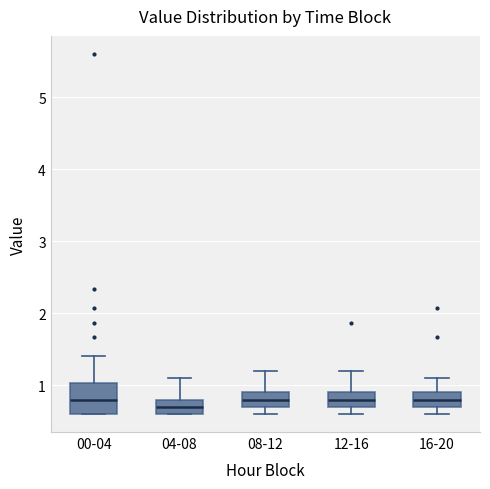

Reading left to right, read every box against the y-axis: the position of its median line, the range the box covers, and the ends of its whiskers. The values are not printed on the chart, so give them approximately, as read against the axis.

00-04: median 0.8, box 0.6 to 1.0, whiskers 0.6 to 1.4
04-08: median 0.7, box 0.6 to 0.8, whiskers 0.6 to 1.1
08-12: median 0.8, box 0.7 to 0.9, whiskers 0.6 to 1.2
12-16: median 0.8, box 0.7 to 0.9, whiskers 0.6 to 1.2
16-20: median 0.8, box 0.7 to 0.9, whiskers 0.6 to 1.1